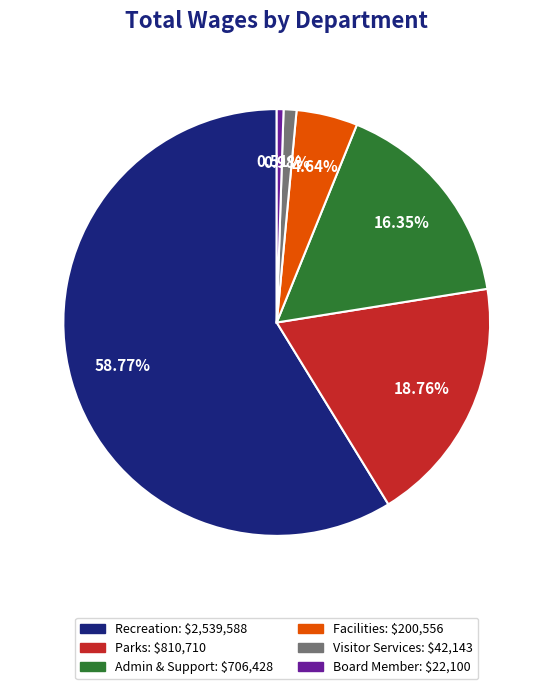

Between Visitor Services and Admin & Support, which is larger?

Admin & Support